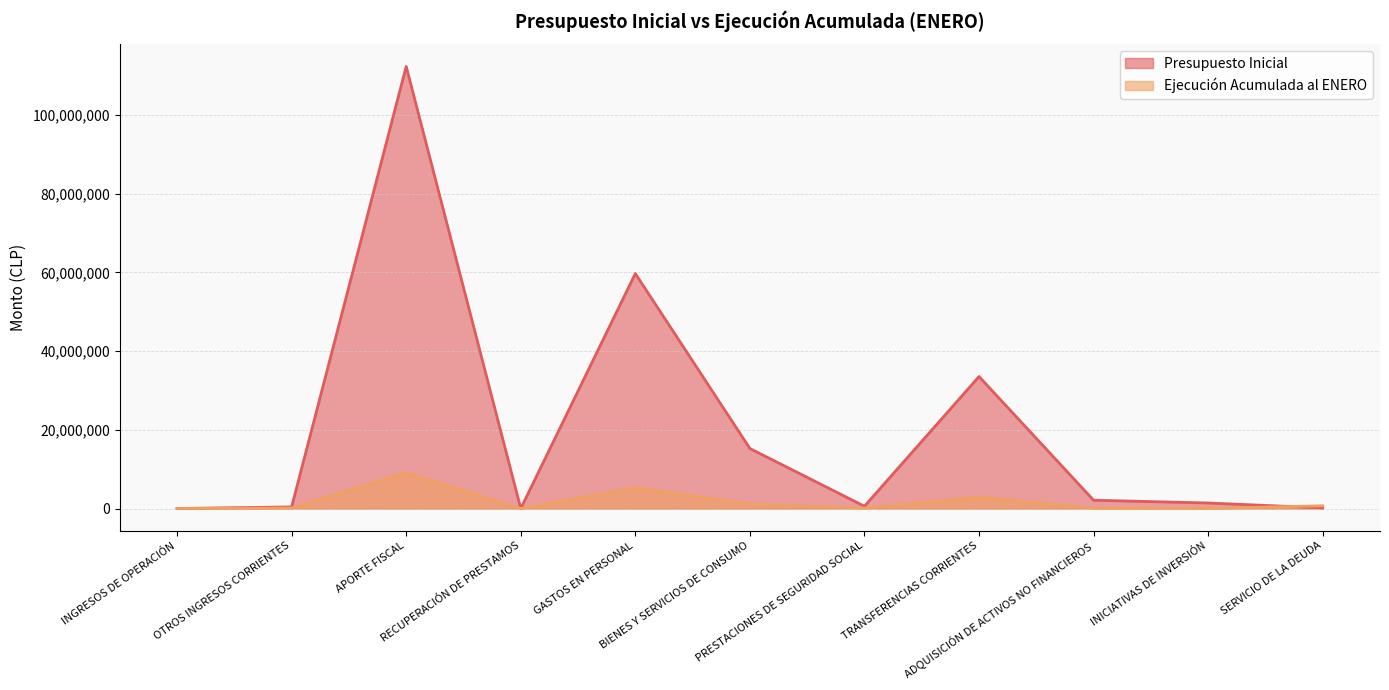

Which series changed the most between OTROS INGRESOS CORRIENTES and SERVICIO DE LA DEUDA?

Ejecución Acumulada al ENERO